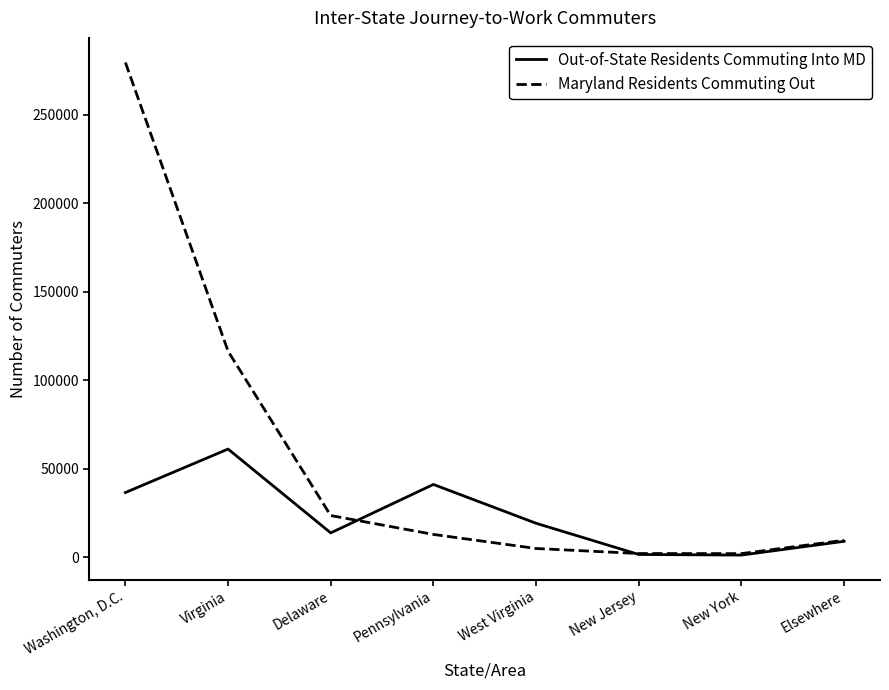

Where do Out-of-State Residents Commuting Into MD and Maryland Residents Commuting Out first cross each other?

Delaware and Pennsylvania